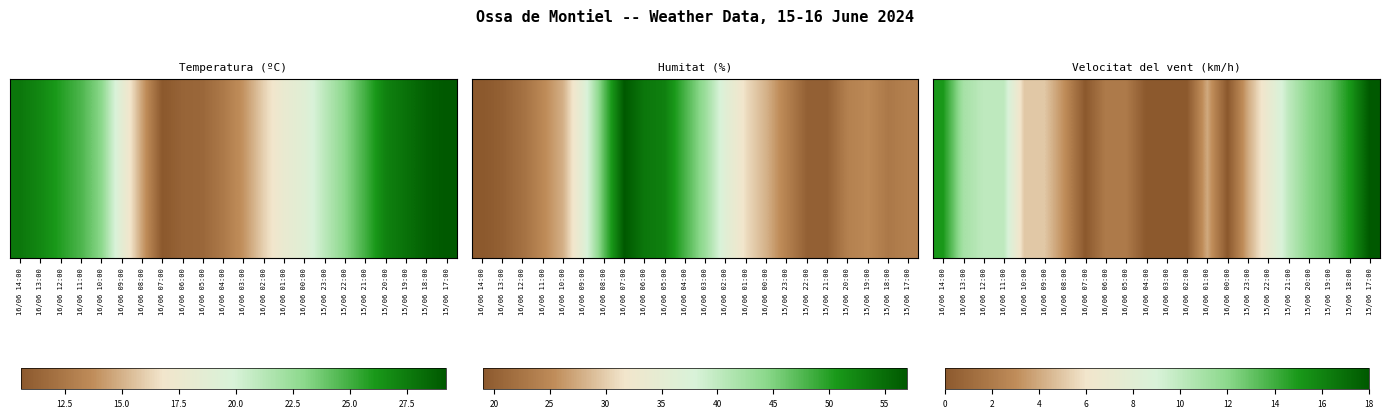

List the labels in order of value, largest first.

15/06 17:00, 16/06 14:00, 15/06 18:00, 15/06 19:00, 15/06 20:00, 16/06 13:00, 16/06 12:00, 16/06 11:00, 15/06 21:00, 15/06 22:00, 16/06 10:00, 16/06 09:00, 16/06 01:00, 15/06 23:00, 16/06 08:00, 16/06 06:00, 16/06 05:00, 16/06 07:00, 16/06 04:00, 16/06 03:00, 16/06 02:00, 16/06 00:00